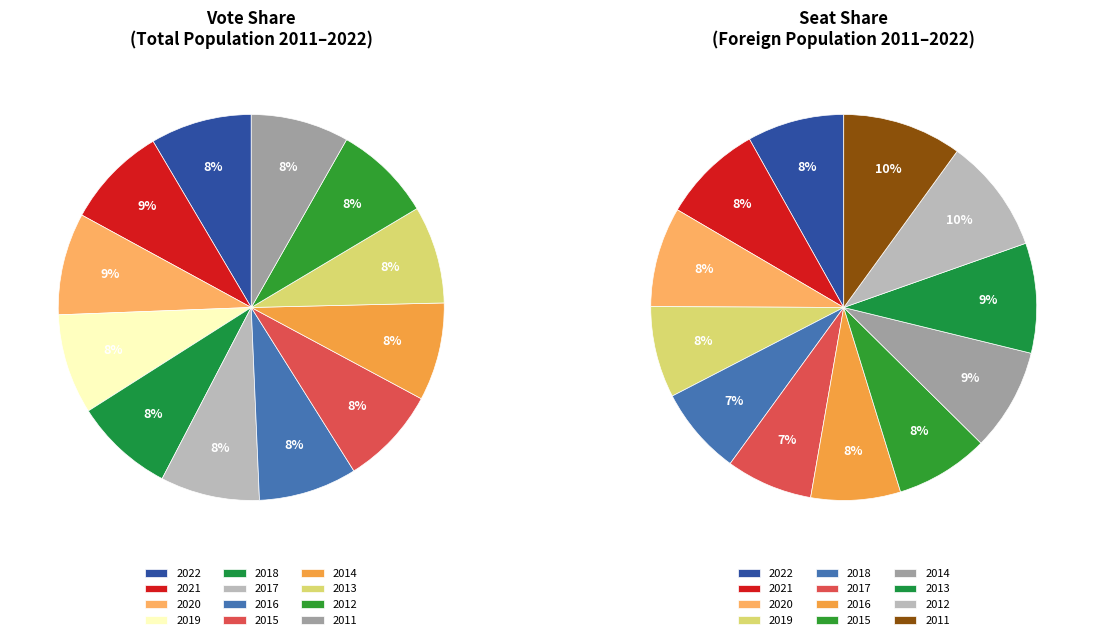

Between 2022 and 2017, which is larger?

2022